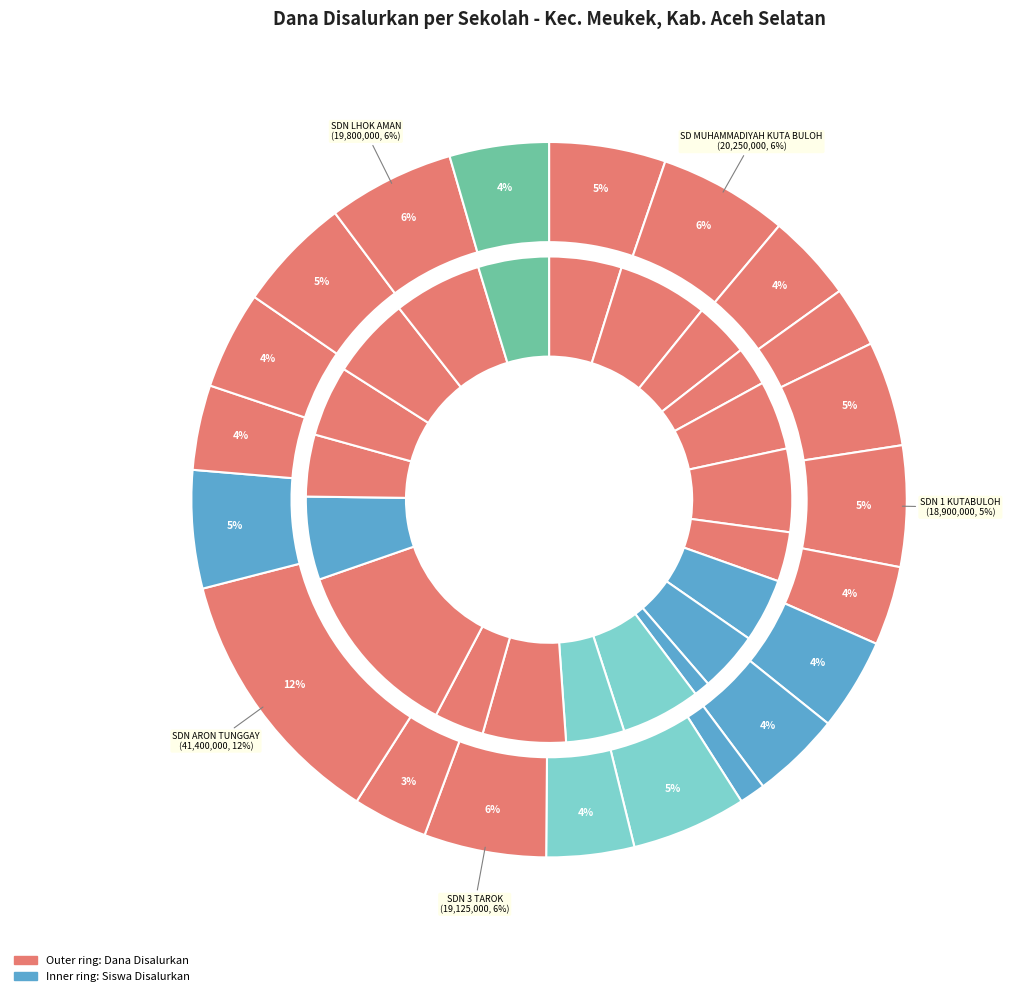

Do 20 and dana_disalurkan together represent more than half of the pie?

No